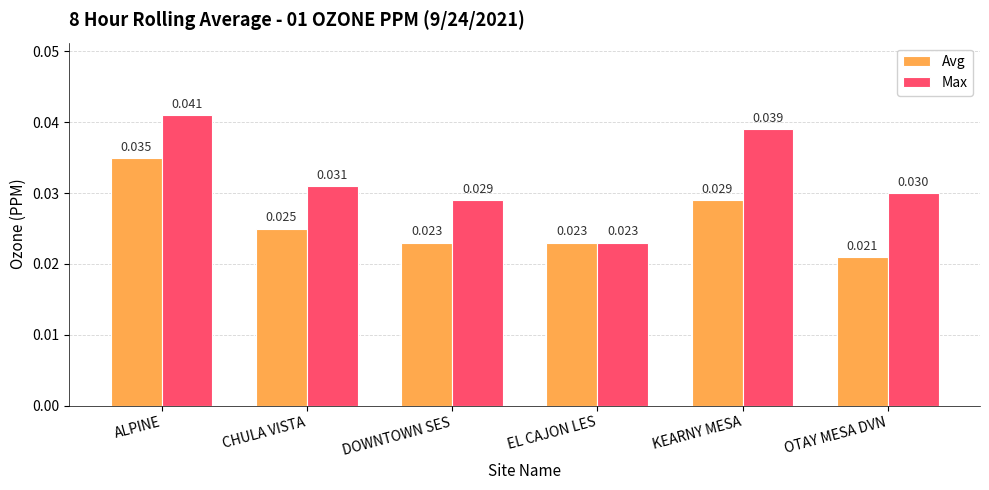

Which series has the widest spread of values?

Max